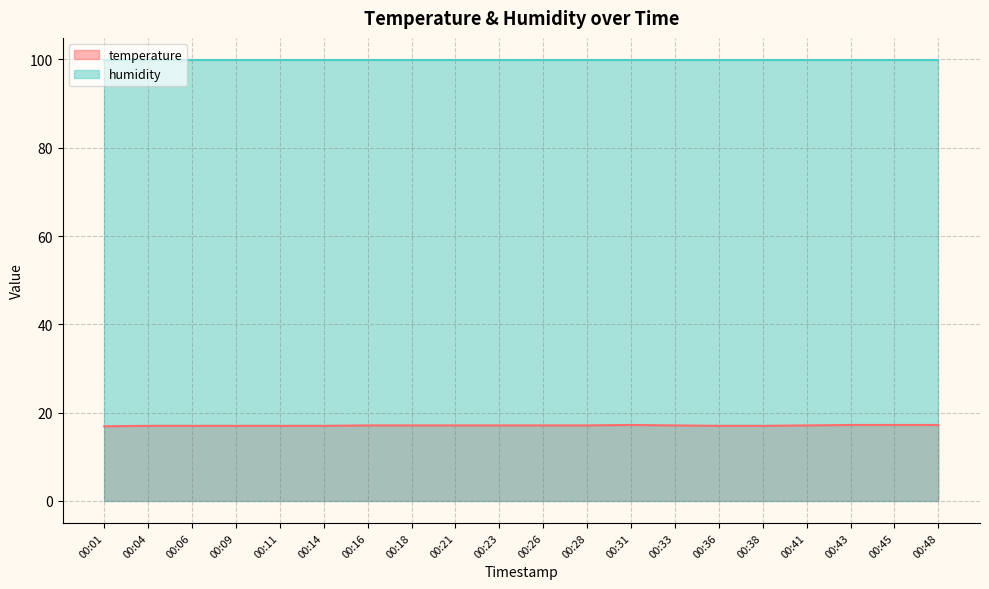

Which category has the lowest value across all series?

00:01